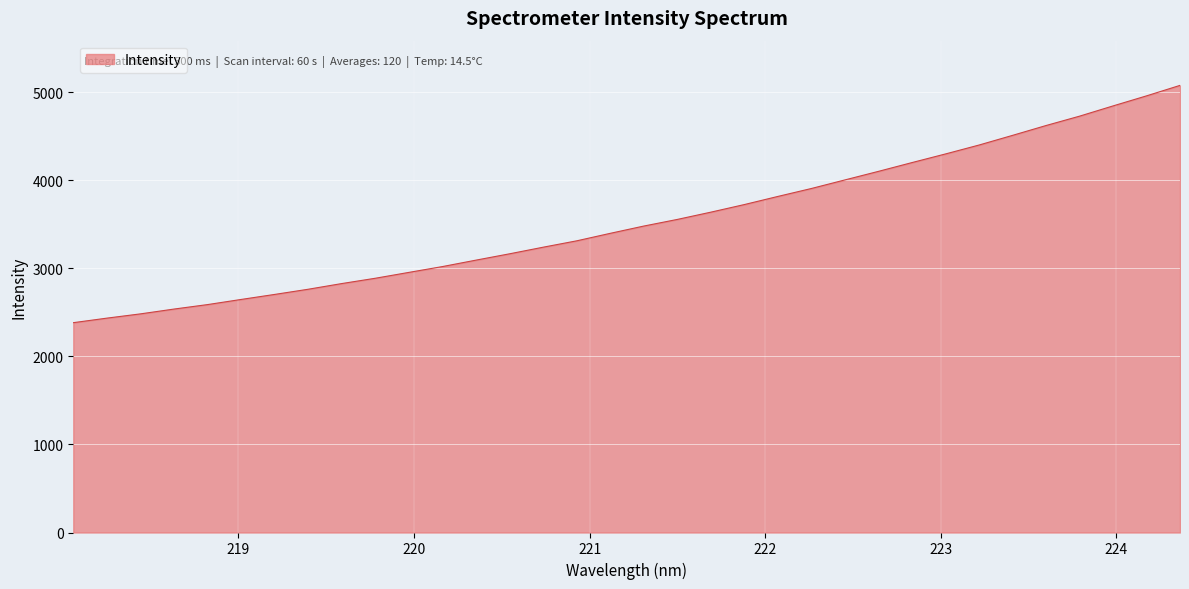

True or false: there are more than 2 points higher than both neighbors.

False